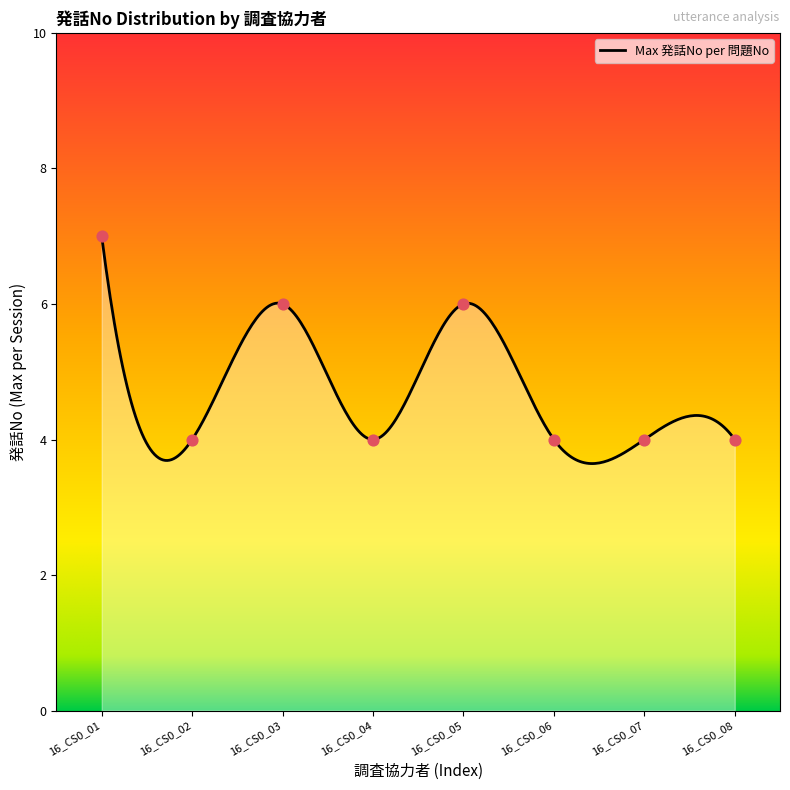

Approximately how many times larger is the value at 16_CS0_08 compared to 16_CS0_01?

0.6